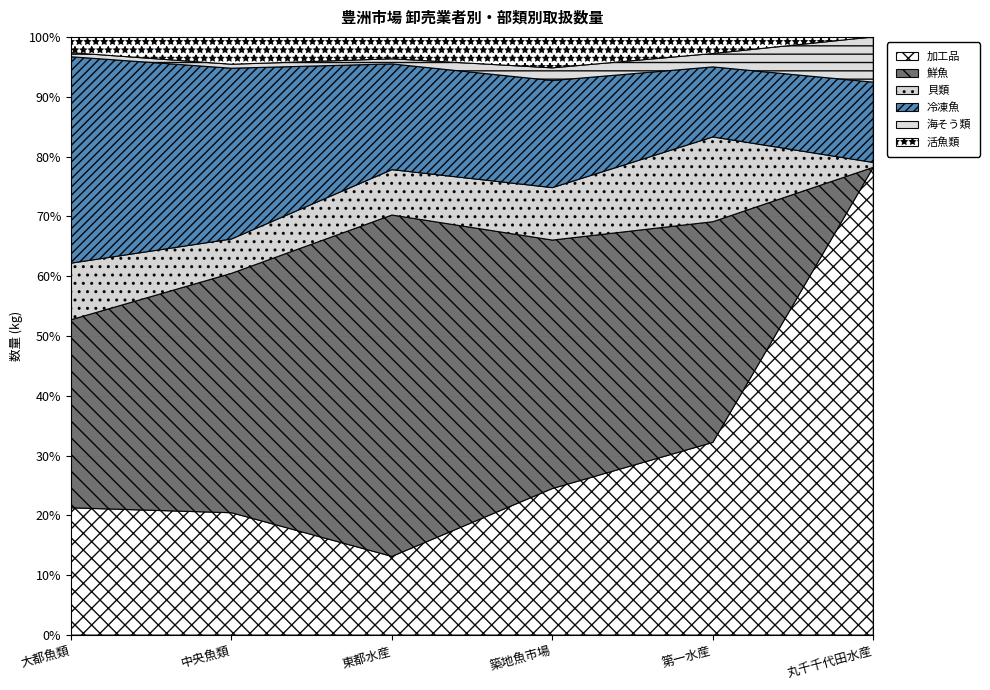

What is the label of the 4th point from the left?

築地魚市場